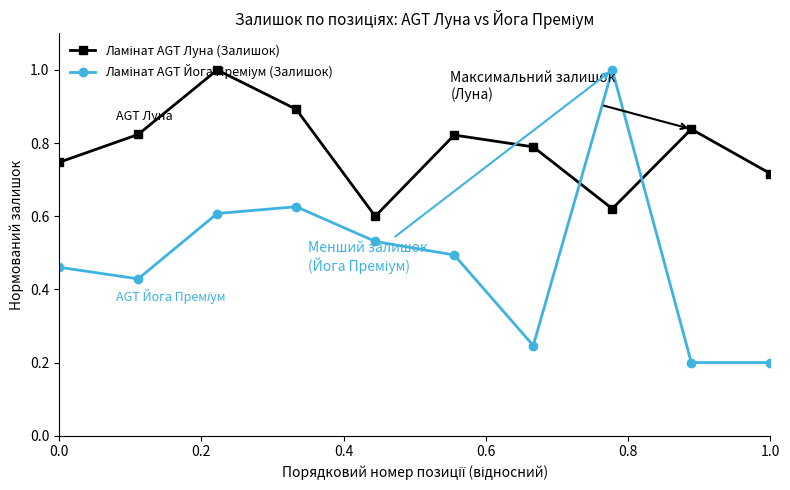

At how many categories does at least one series exceed 0?

10